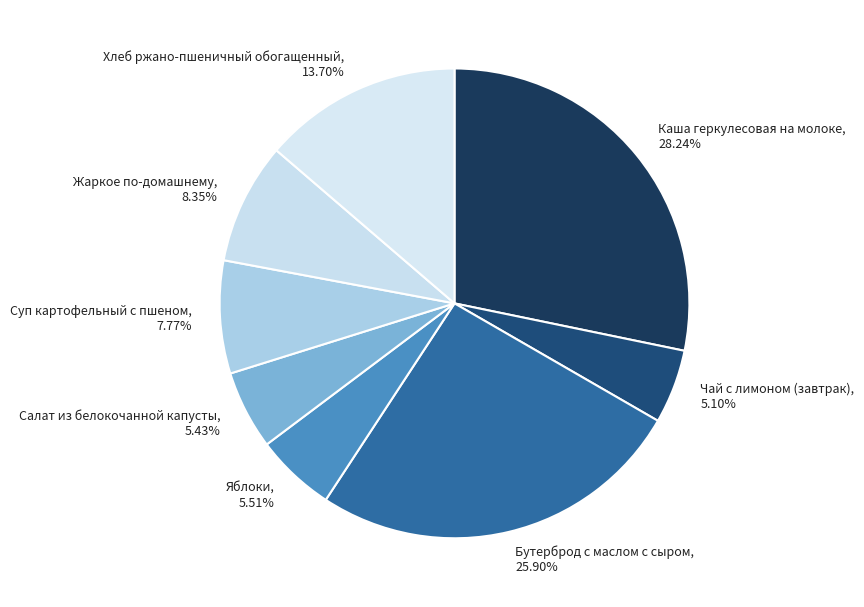

How many slices are in this pie chart?

8